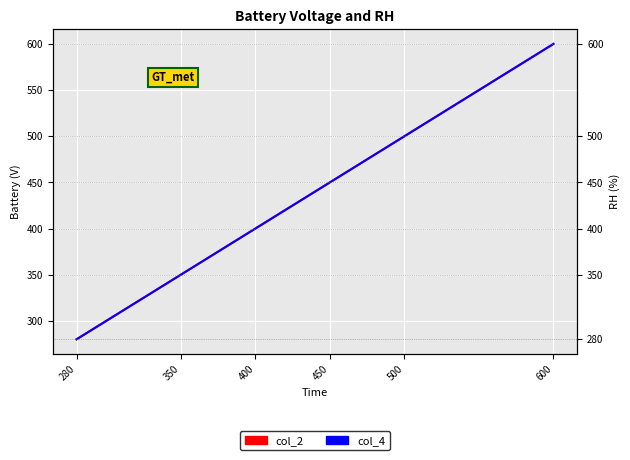

True or false: col_4 and col_2 cross at least once.

False